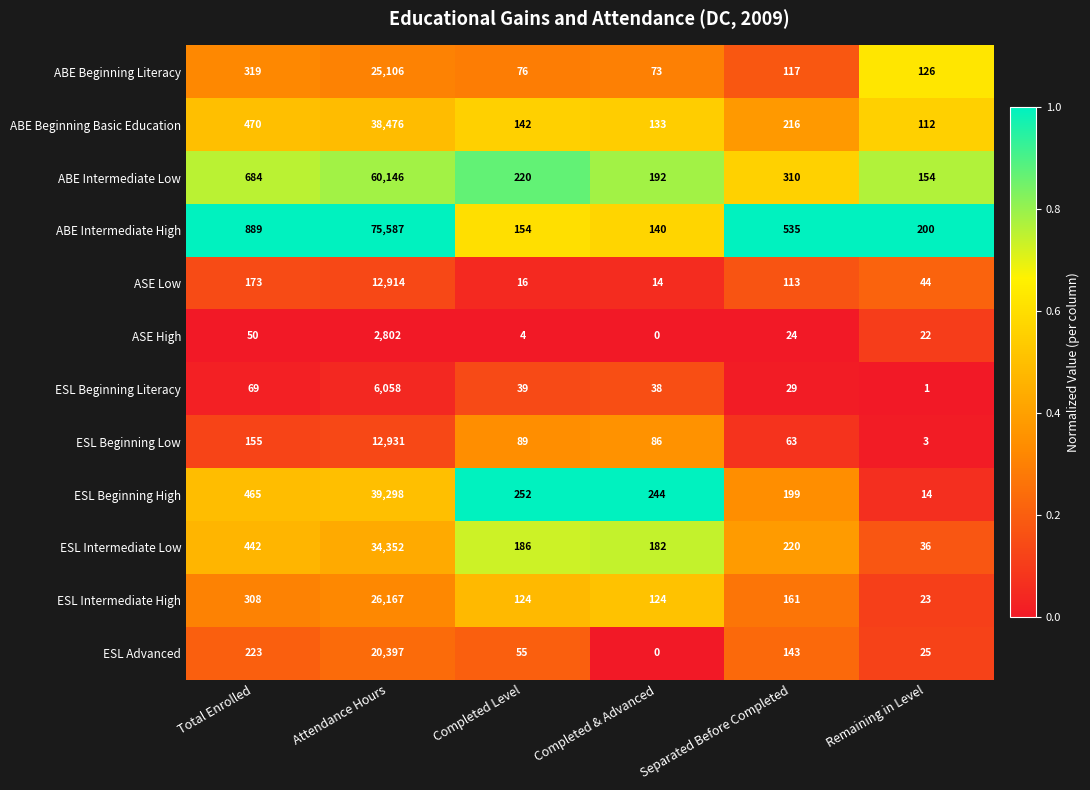

Is it true that ABE Intermediate Low equals 684 at Total Enrolled?

True